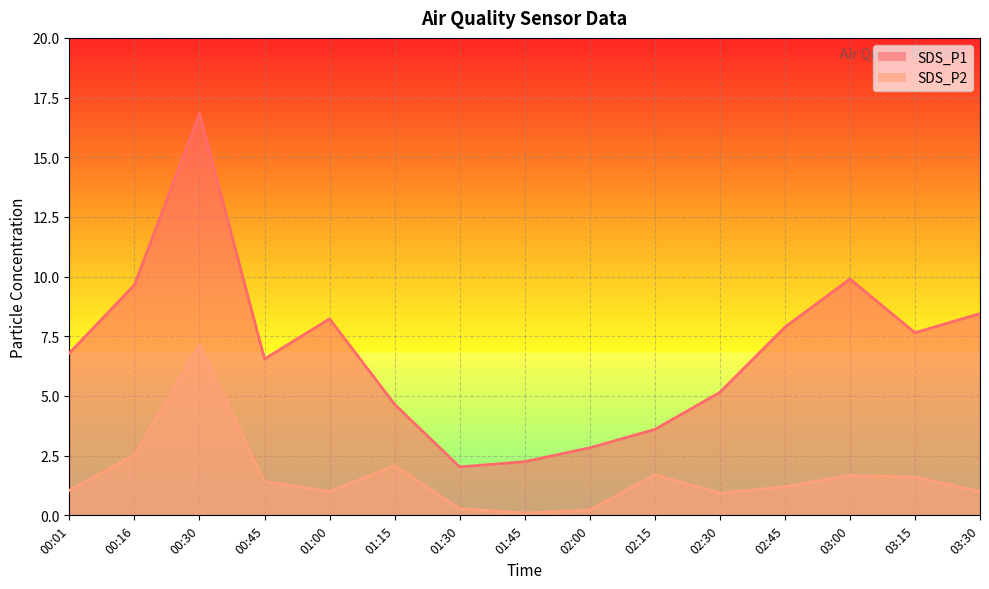

True or false: SDS_P1 has more than 0 points higher than both neighbors.

True